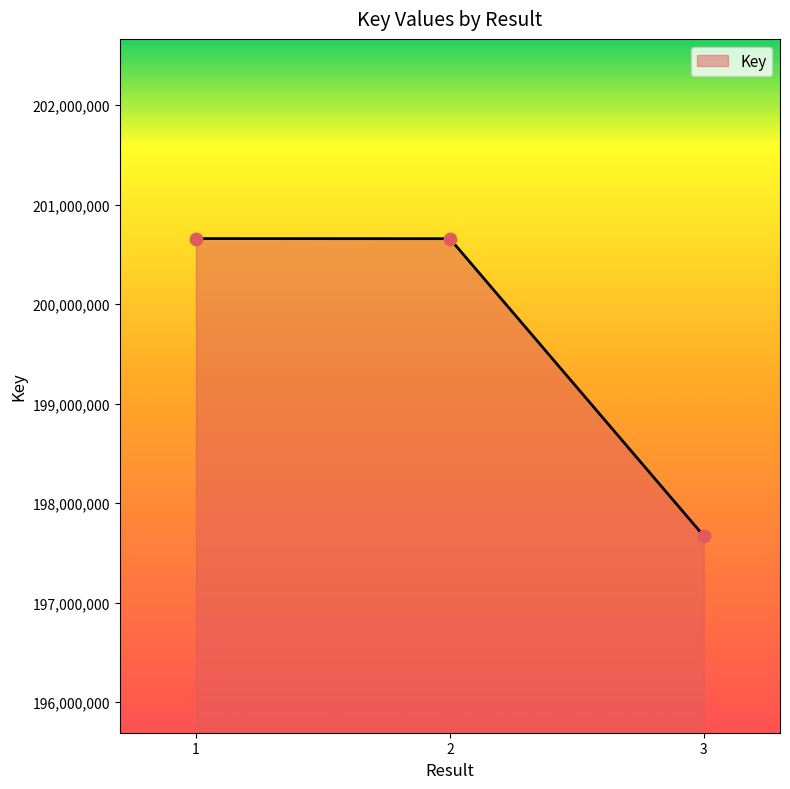

What is the change in value from 1 to 3?

-2988564